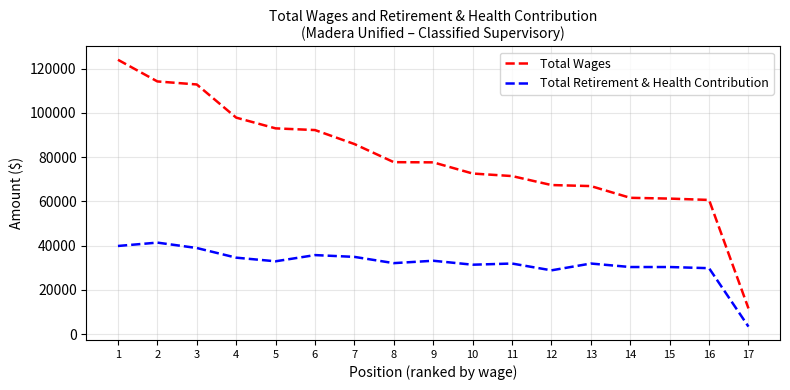

How many categories are shown in the chart?

17